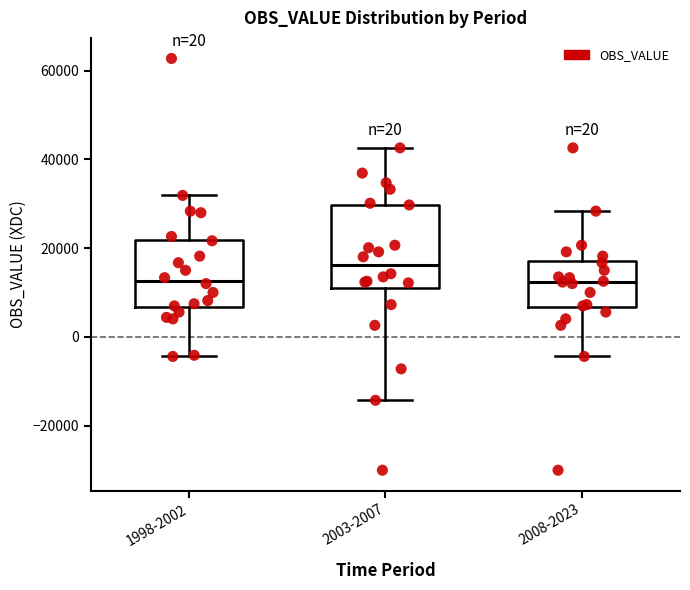

Reading left to right, read every box against the y-axis: the position of its median line, the range the box covers, and the ends of its whiskers. The values are not printed on the chart, so give them approximately, as read against the axis.

1998-2002: median 12000, box 6000 to 22000, whiskers -4000 to 32000
2003-2007: median 16000, box 10000 to 30000, whiskers -14000 to 42000
2008-2023: median 12000, box 6000 to 18000, whiskers -4000 to 28000